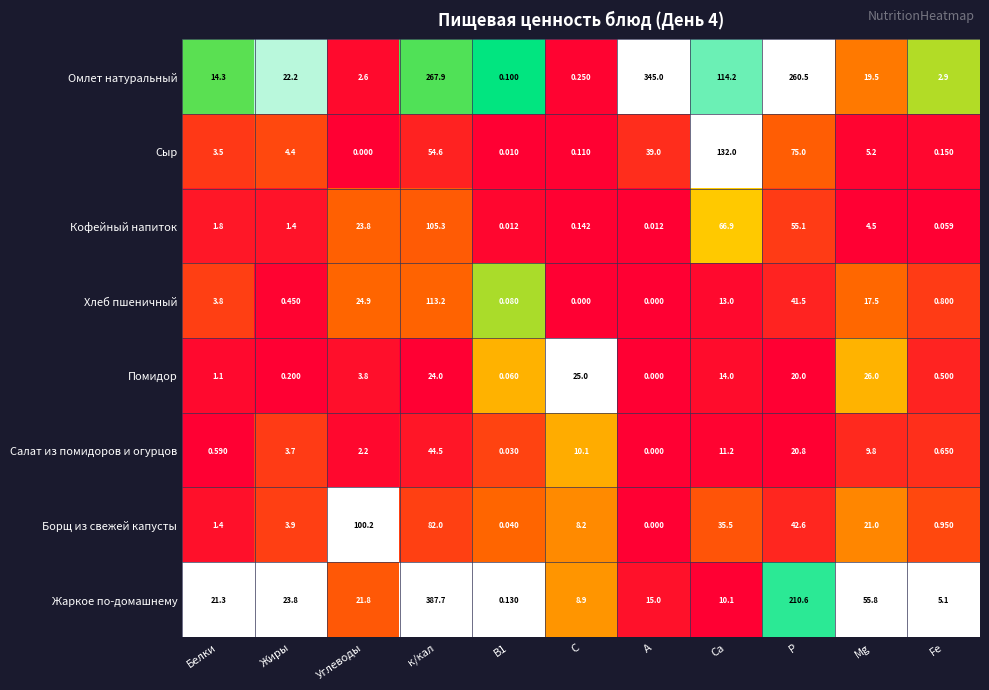

At which label is Сыр closest to 66?

Р